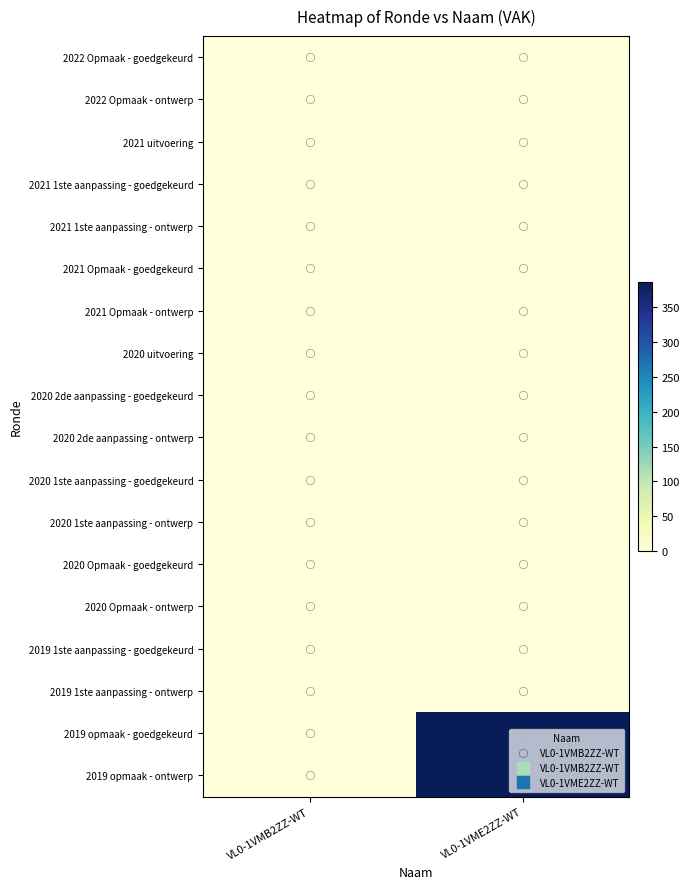

At how many categories does at least one series exceed 172?

1